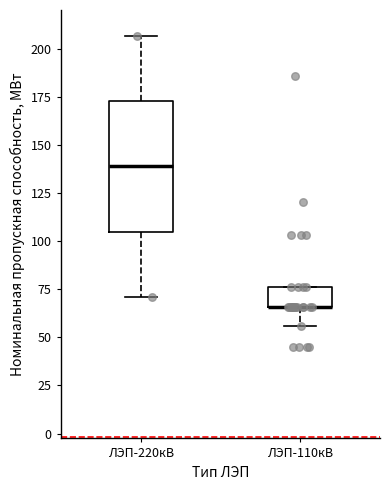

Where is the upper edge of the box for ЛЭП-220кВ on the y-axis? The values are not printed on the chart, so give them approximately, as read against the axis.

175